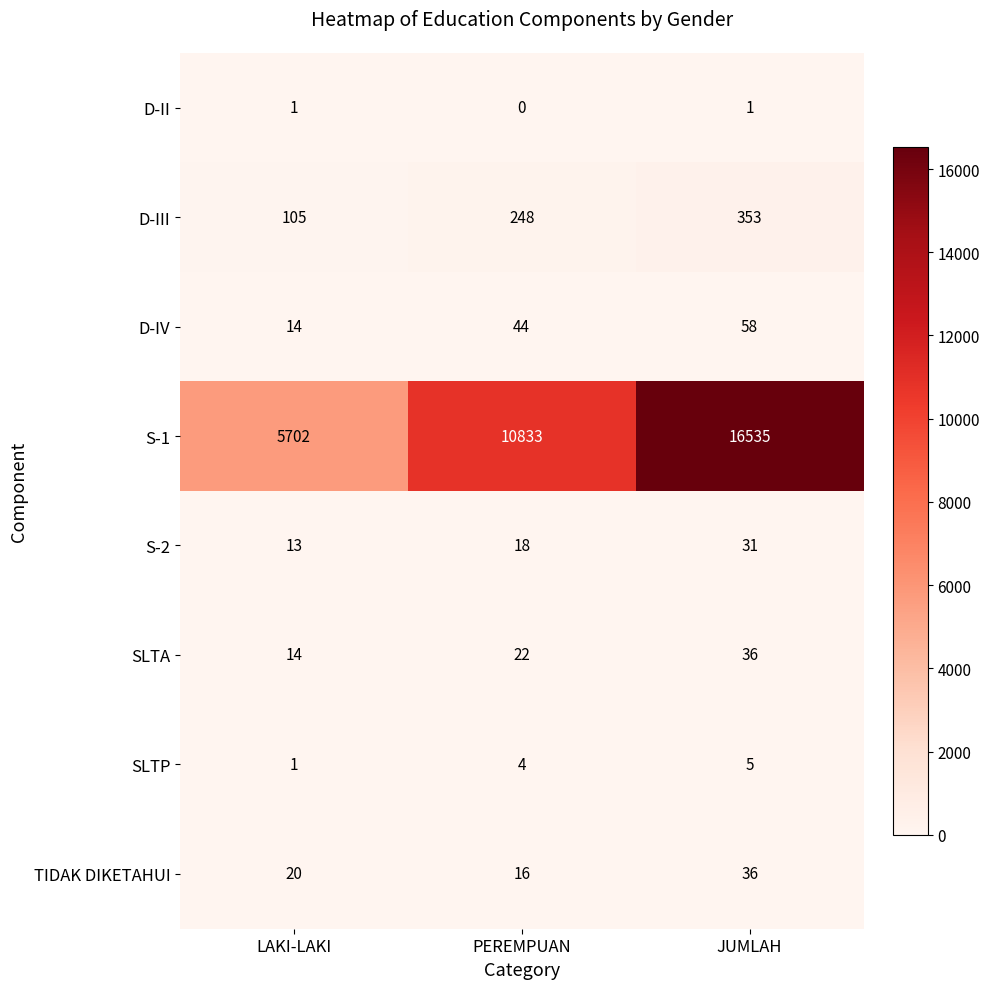

What is the spread (max minus min) of values at PEREMPUAN?

10833